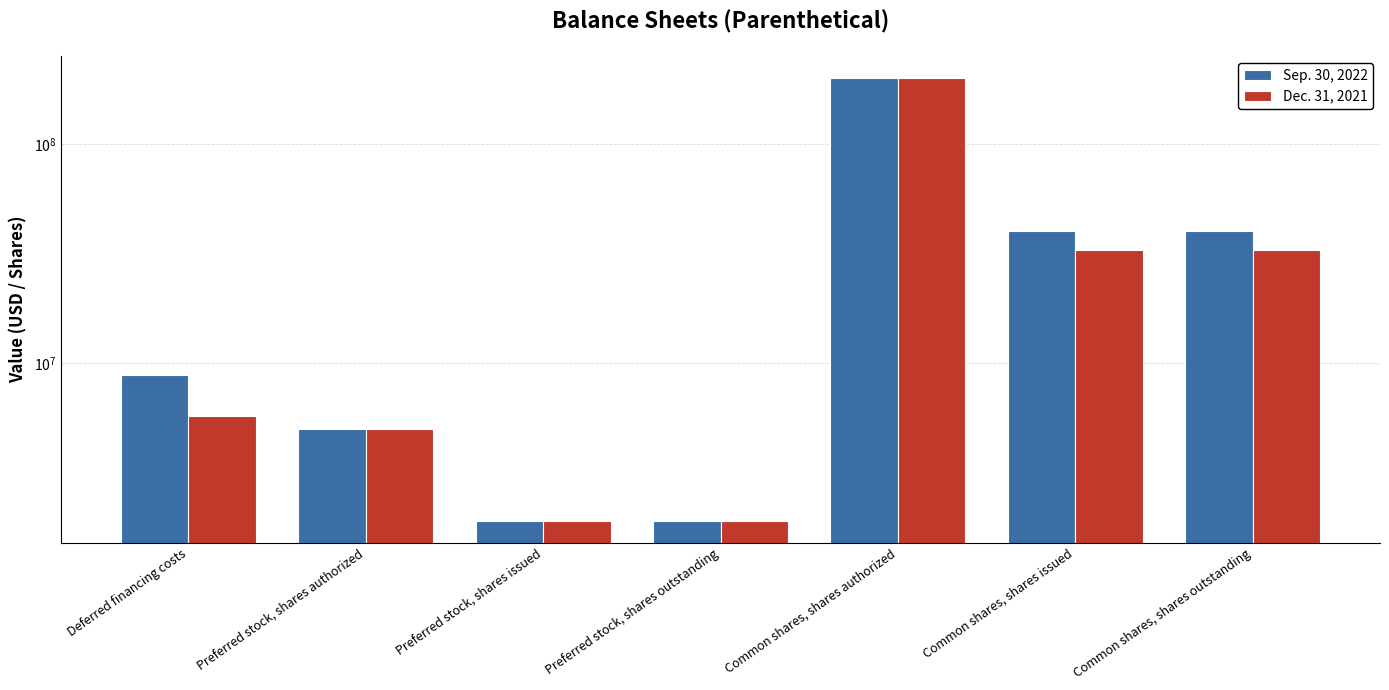

What is the greatest value displayed?

200000000